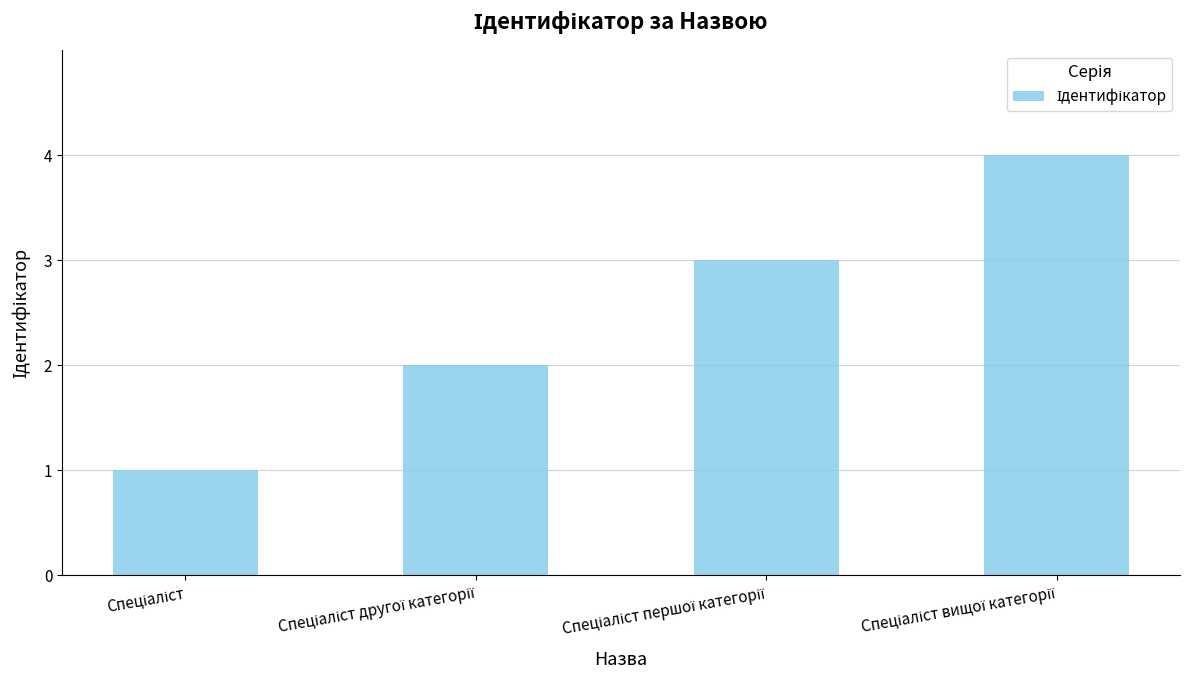

What is the sum of all values?

10